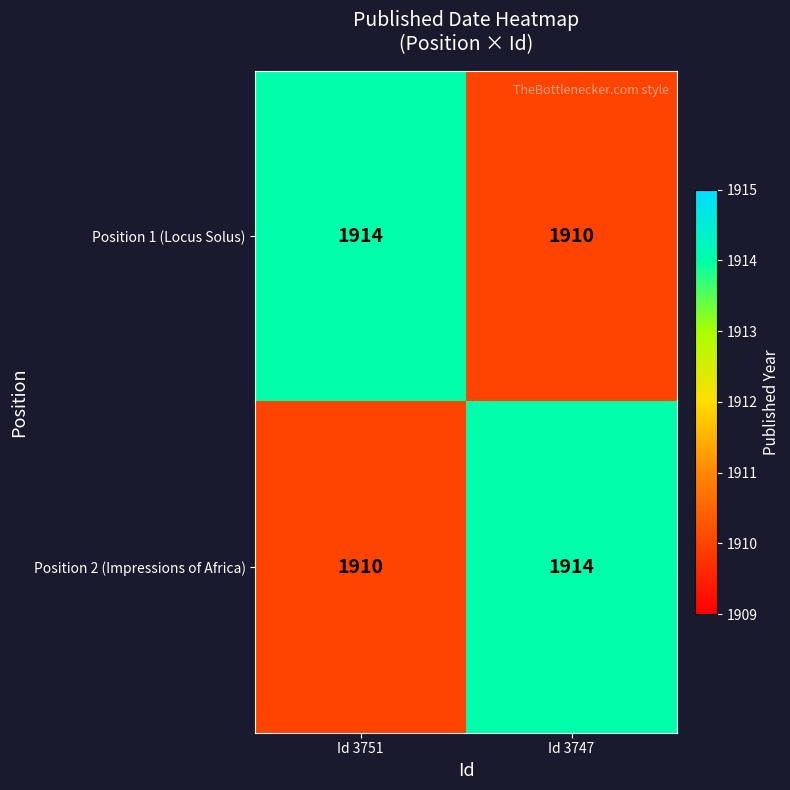

At Id 3747, list the series in order from largest to smallest.

Position 2 (Impressions of Africa), Position 1 (Locus Solus)